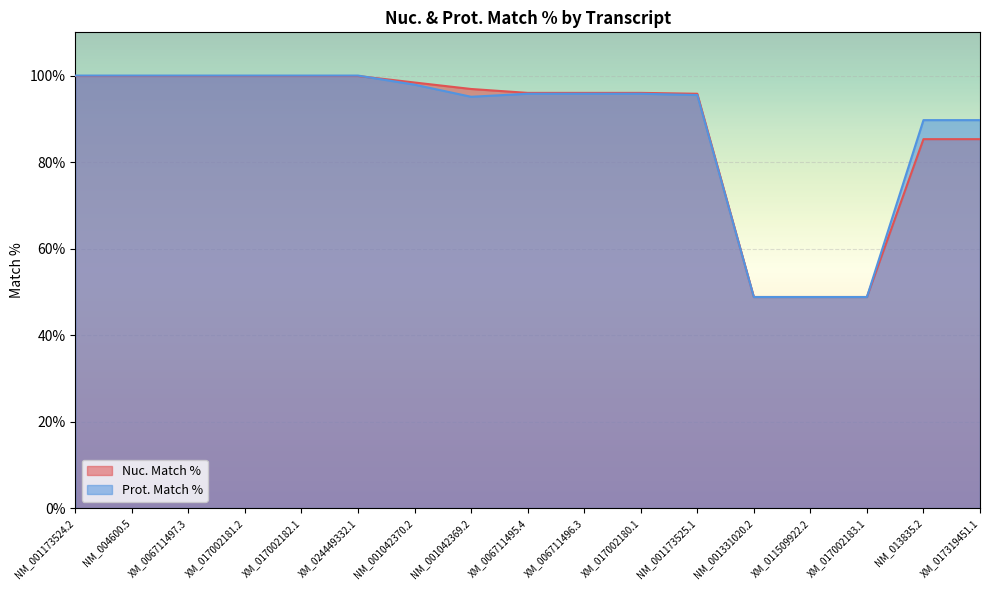

What is the difference between the highest and lowest values at NM_001042370.2?

0.5